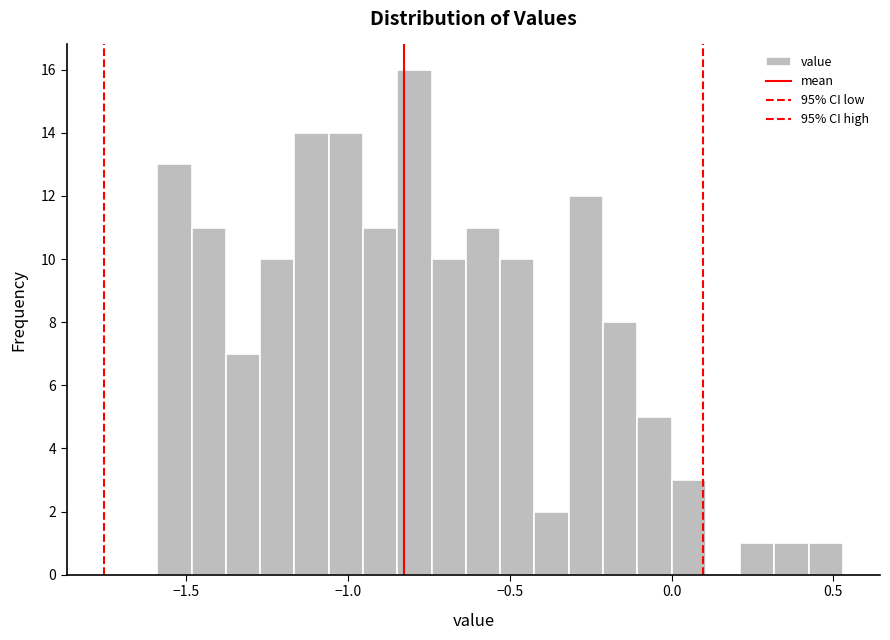

Read against the x-axis, roughly where is the centre of the tallest bar?

-0.80